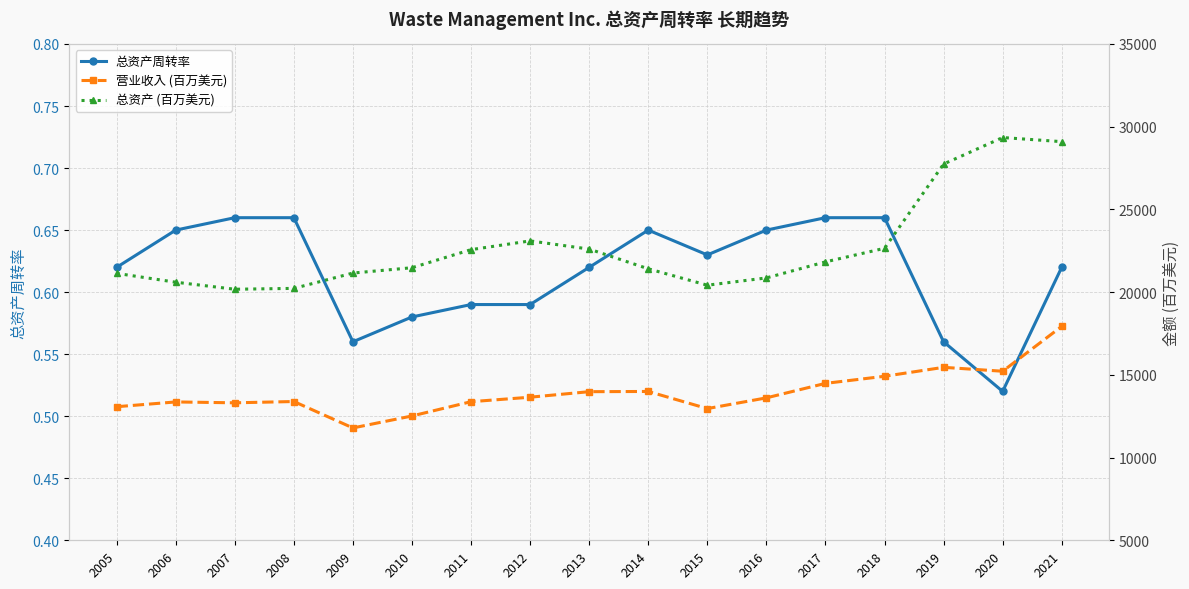

Which series has the widest spread of values?

总资产 (百万美元)